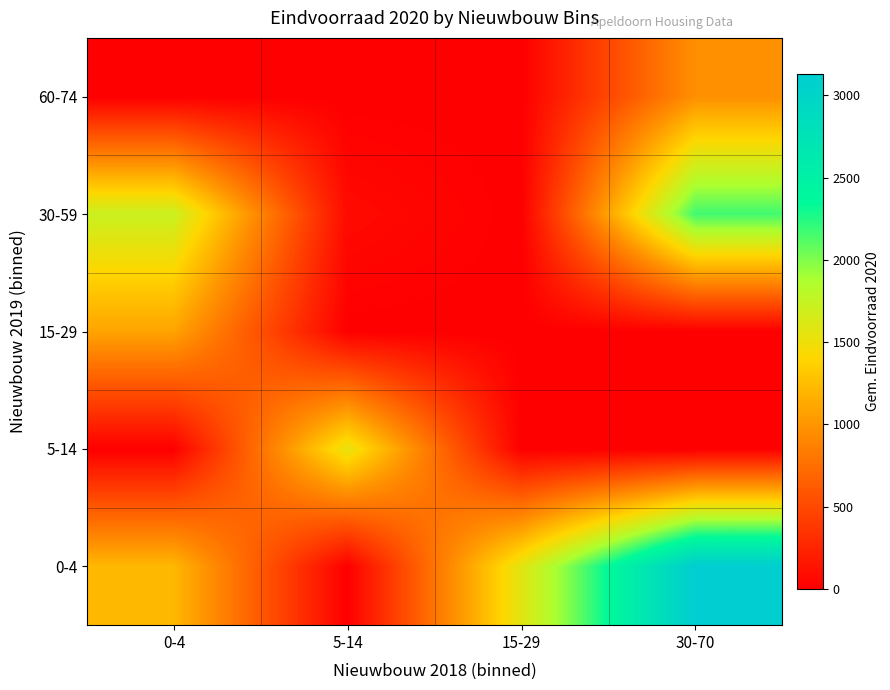

At how many categories does at least one series exceed 2034?

1